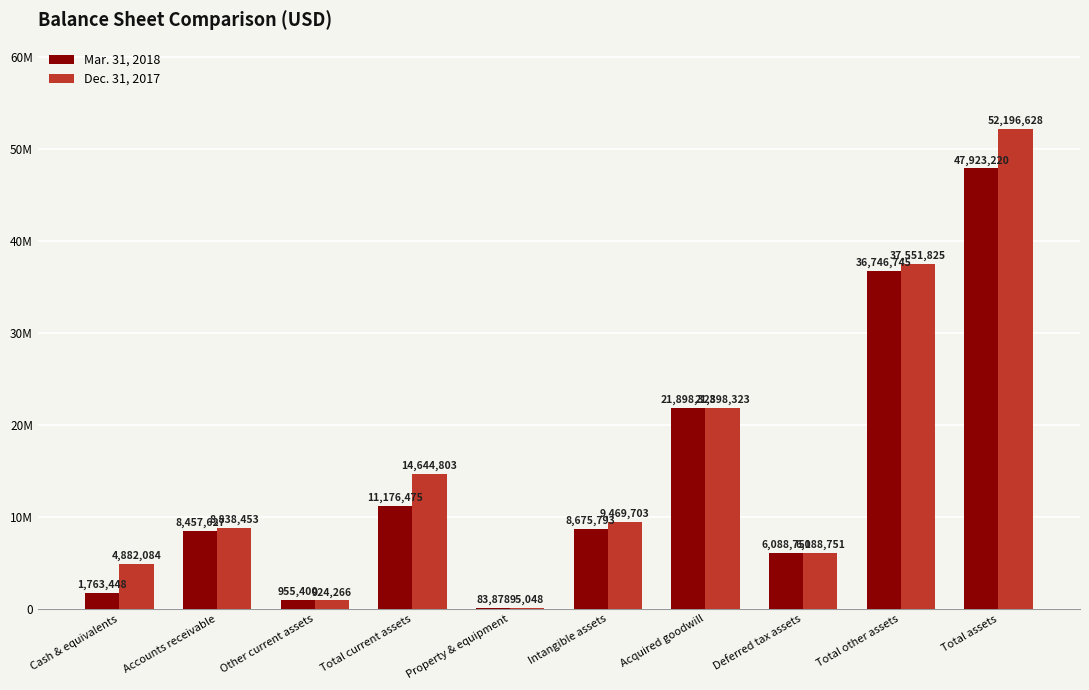

Which series has the largest range (max minus min)?

Dec. 31, 2017